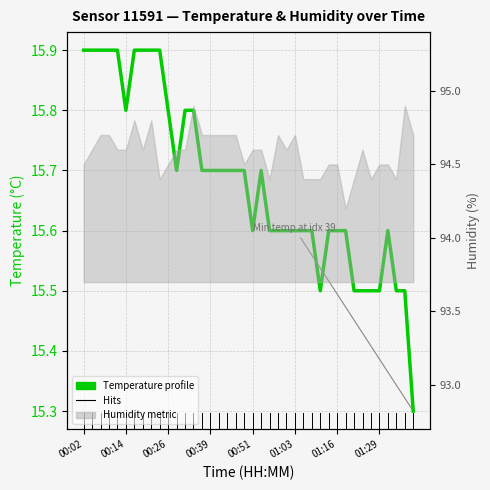

True or false: the data has more than 0 interior local peaks.

True